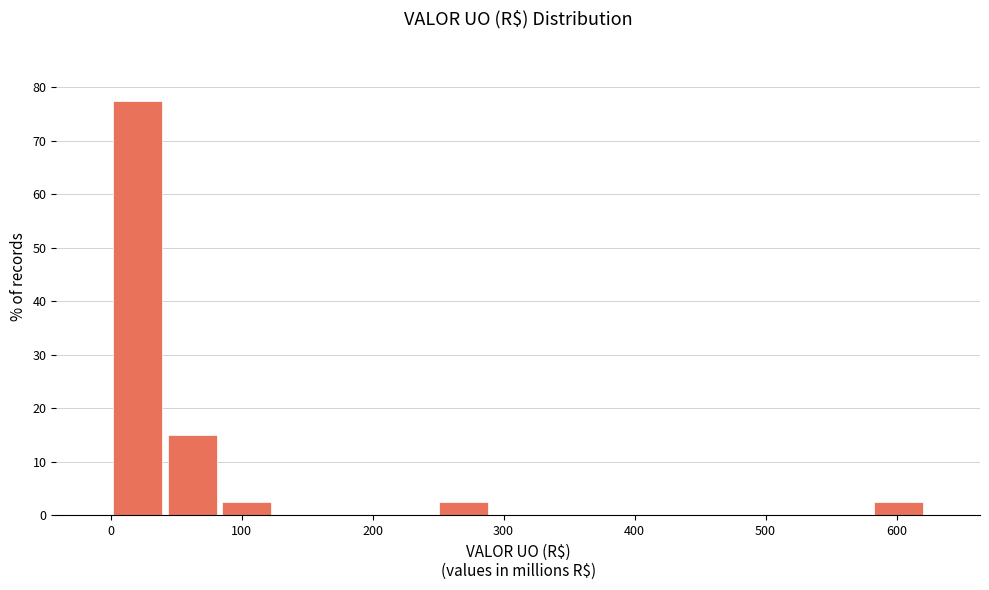

Reading left to right, list every bar in this chart as the range it spans on the x-axis followed by its height. Neither the bar edges nor the heights are printed on the chart, so give them approximately, as read against the axes.

0 to 40: 78
40 to 80: 15
80 to 120: 3
120 to 170: 0
170 to 210: 0
210 to 250: 0
250 to 290: 3
290 to 330: 0
330 to 370: 0
370 to 410: 0
410 to 460: 0
460 to 500: 0
500 to 540: 0
540 to 580: 0
580 to 620: 3